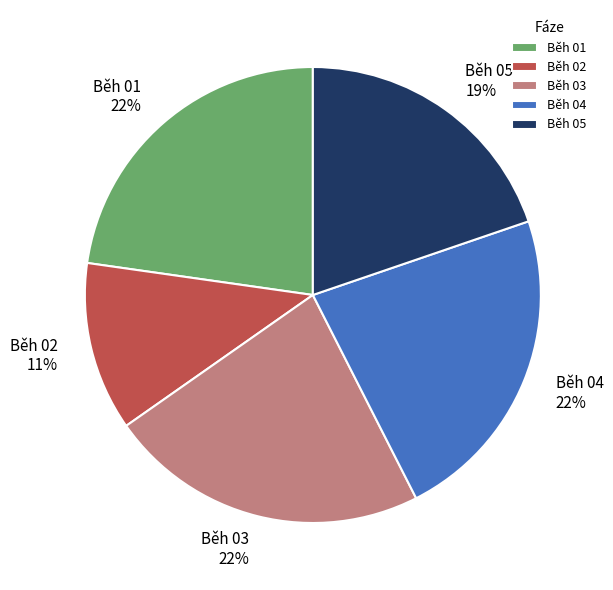

To the nearest percent, what percentage of the pie is Běh 04?

23%